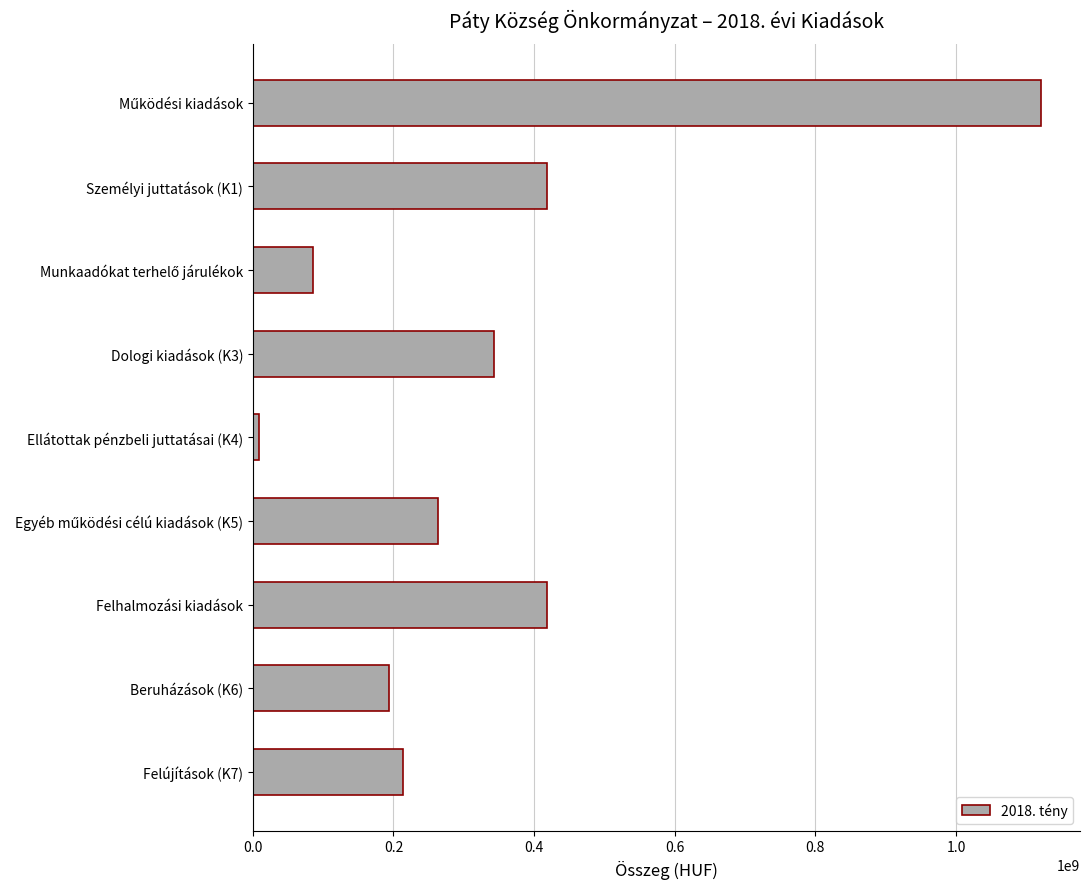

What is the label of the 4th bar from the top?

Dologi kiadások (K3)